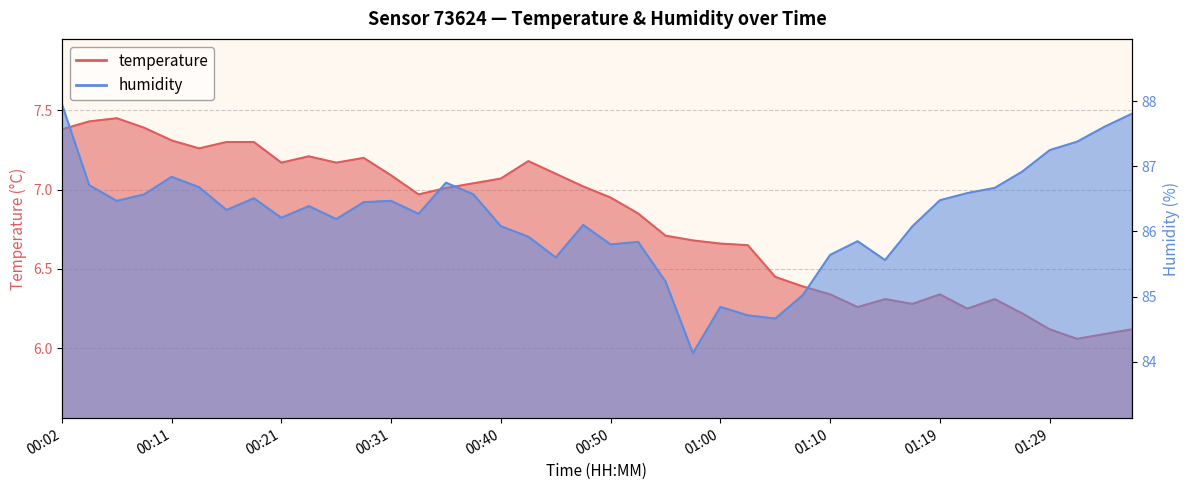

Read the humidity value at 00:11.

86.8